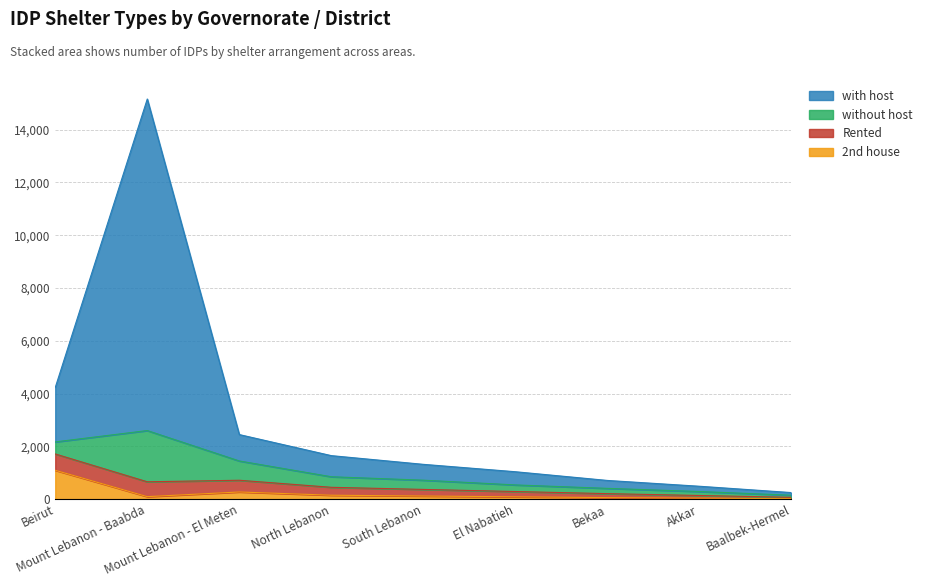

What is the label of the 6th point from the left?

El Nabatieh